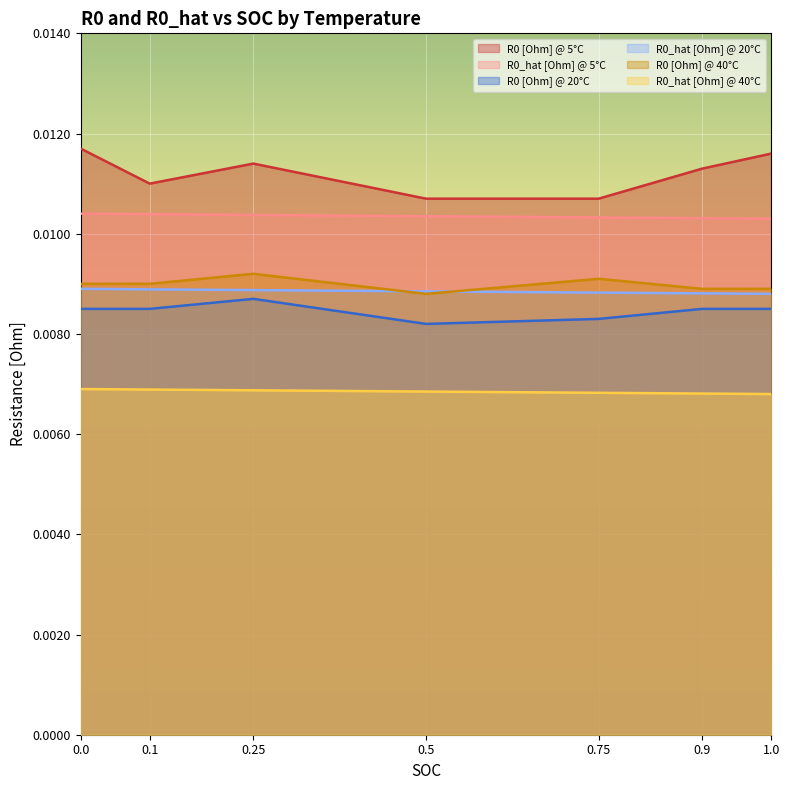

Which series has the largest total across all categories?

R0 [Ohm] @ 5°C